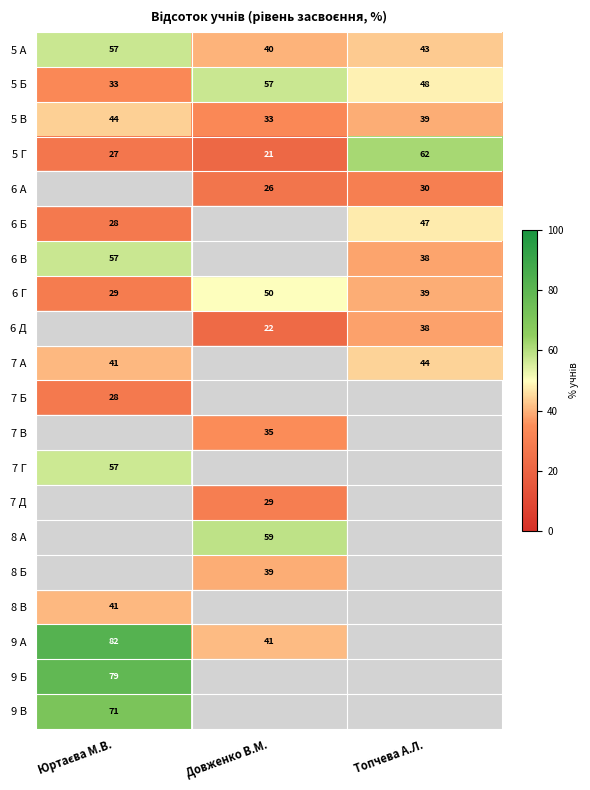

Where is 5 Б nearest to the value 45?

Топчева А.Л.